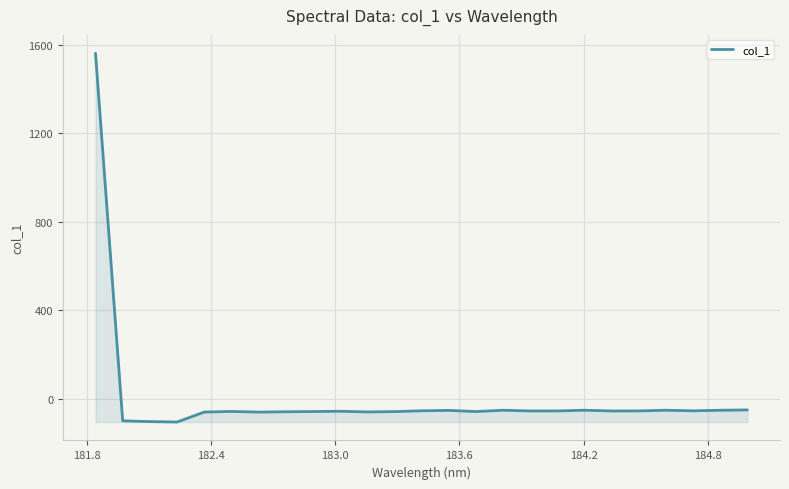

Count the number of categories in the chart.

25